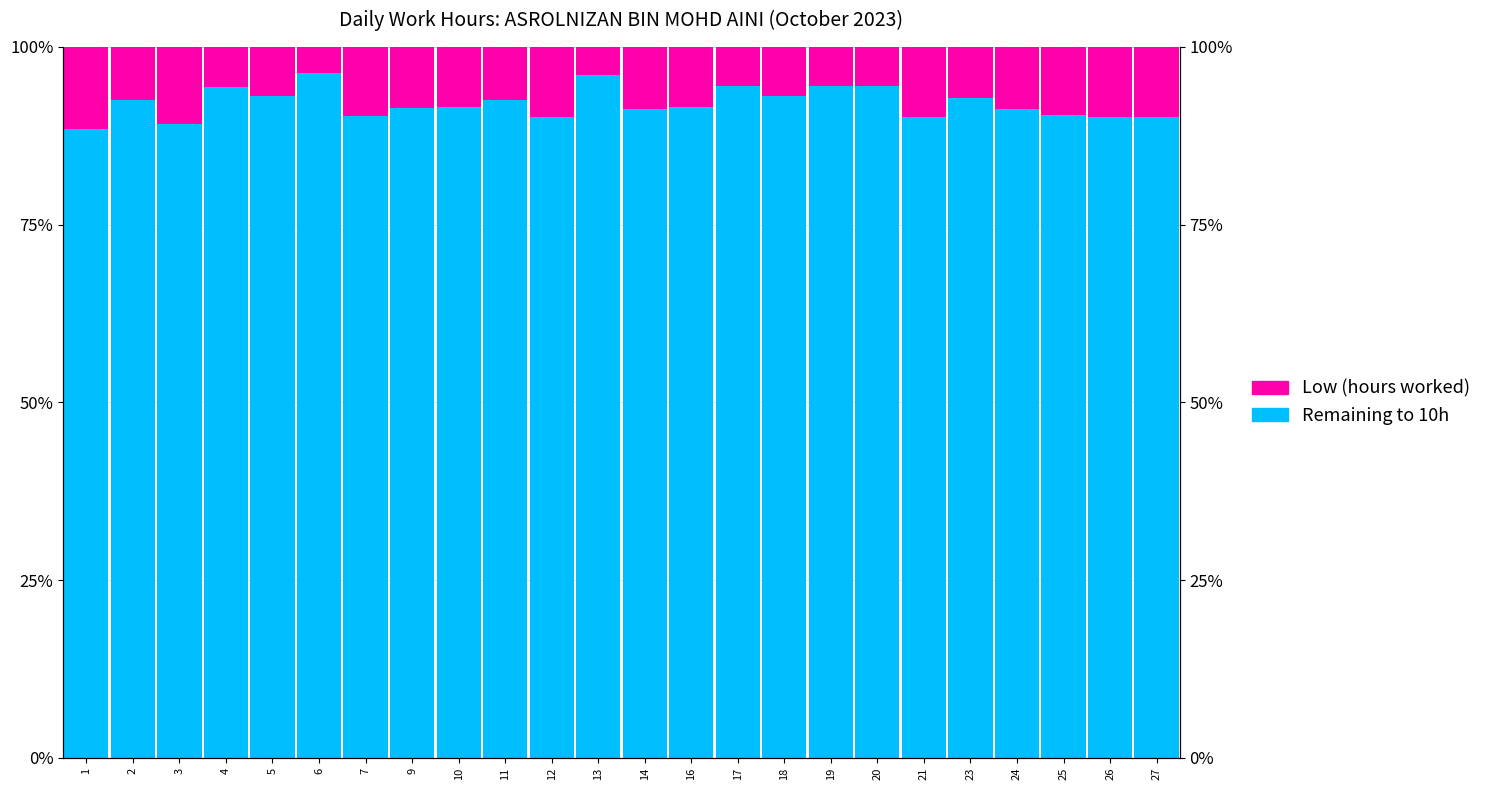

Rank the categories by Remaining to 10h value from highest to lowest.

1, 3, 12, 21, 26, 27, 7, 25, 14, 24, 9, 16, 10, 2, 11, 23, 5, 18, 4, 17, 19, 20, 13, 6